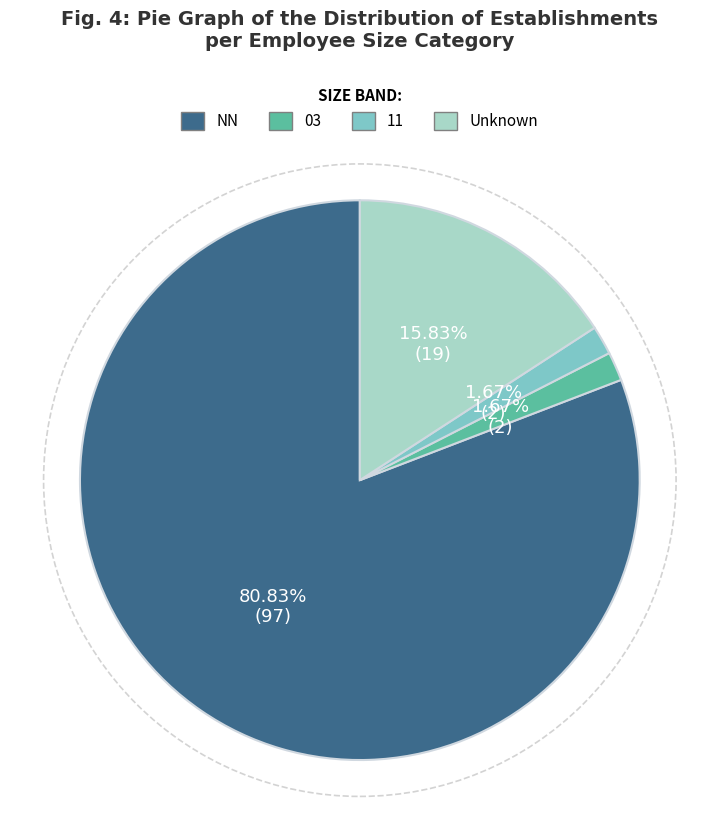

Is there any slice that represents more than half of the pie?

Yes